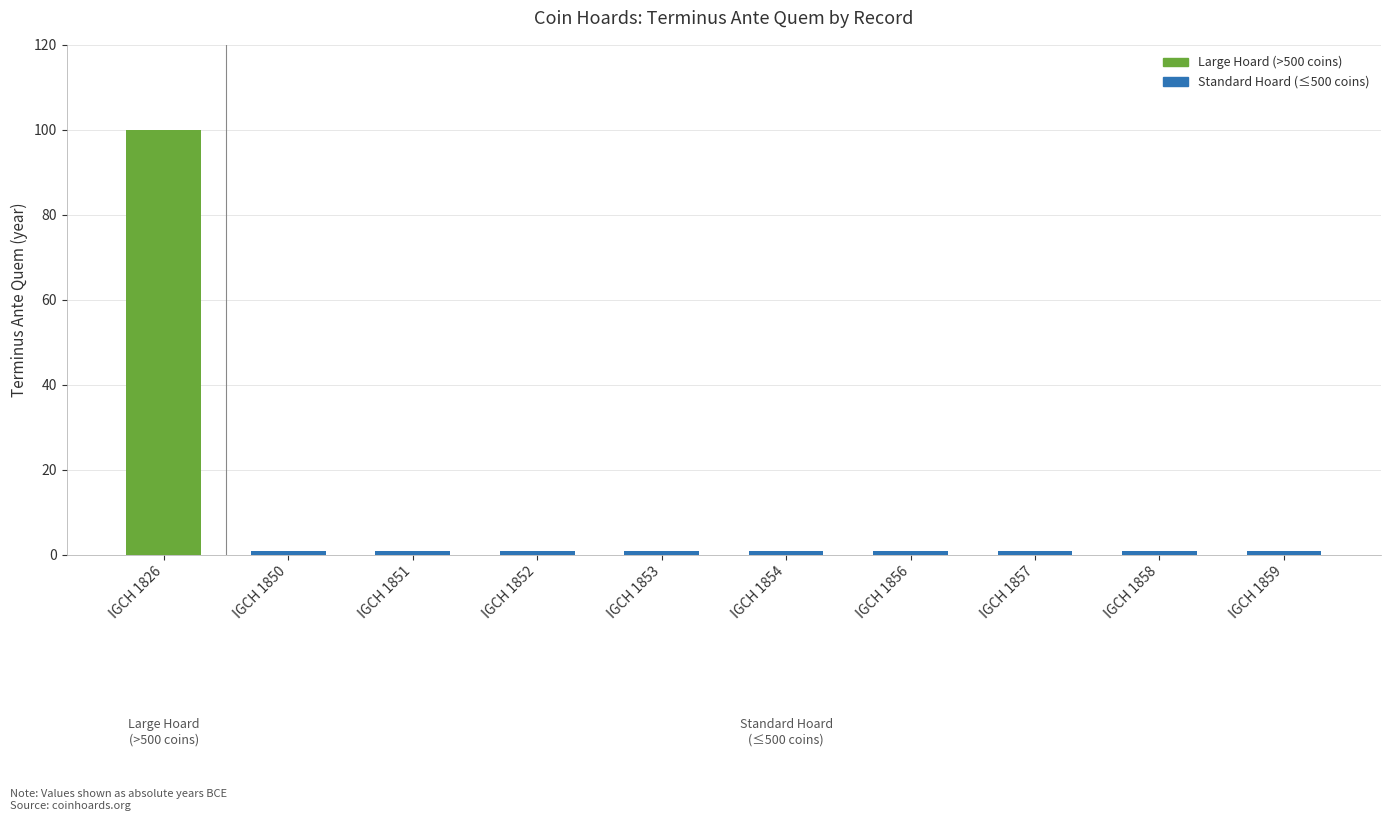

Which has a higher value, IGCH 1850 or IGCH 1856?

IGCH 1850